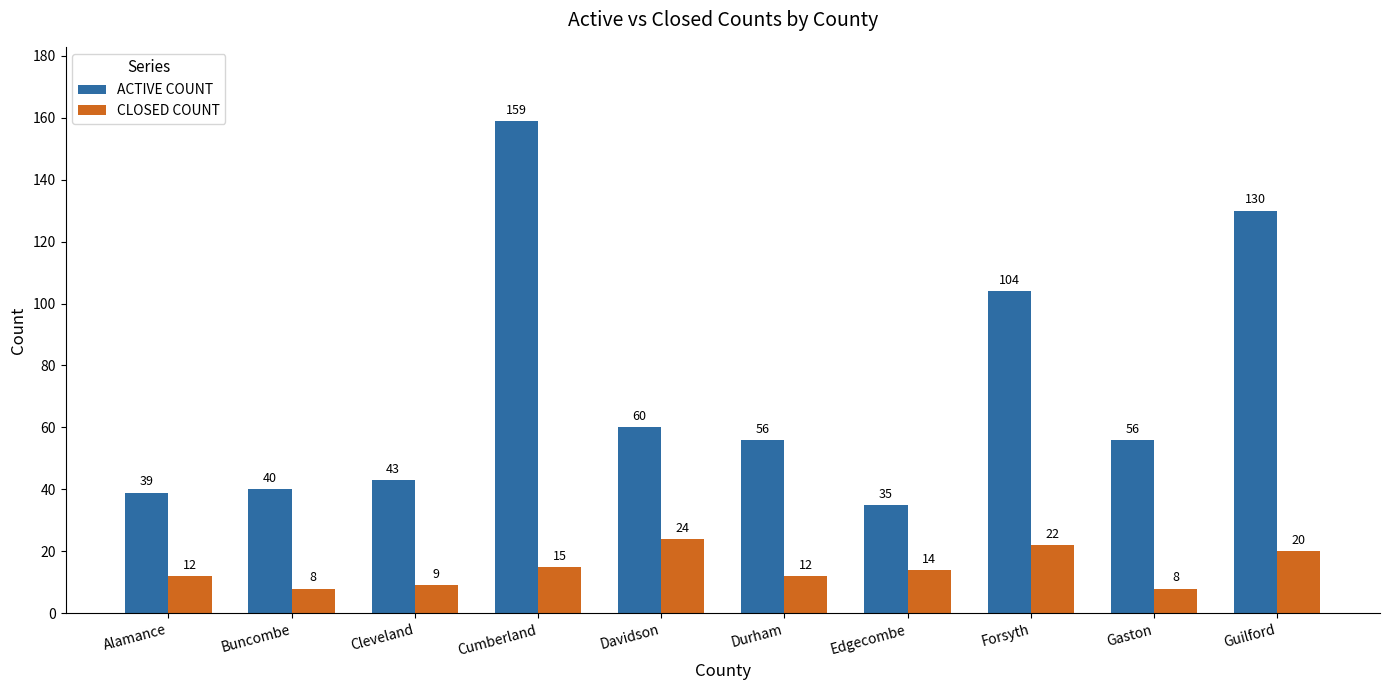

What is the spread (max minus min) of values at Edgecombe?

21